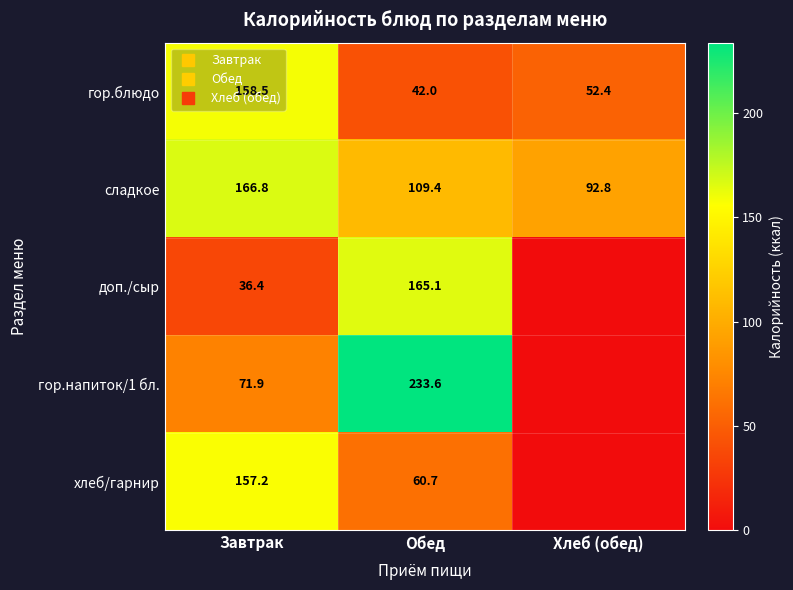

What is the average value of the хлеб/гарнир series?

72.6